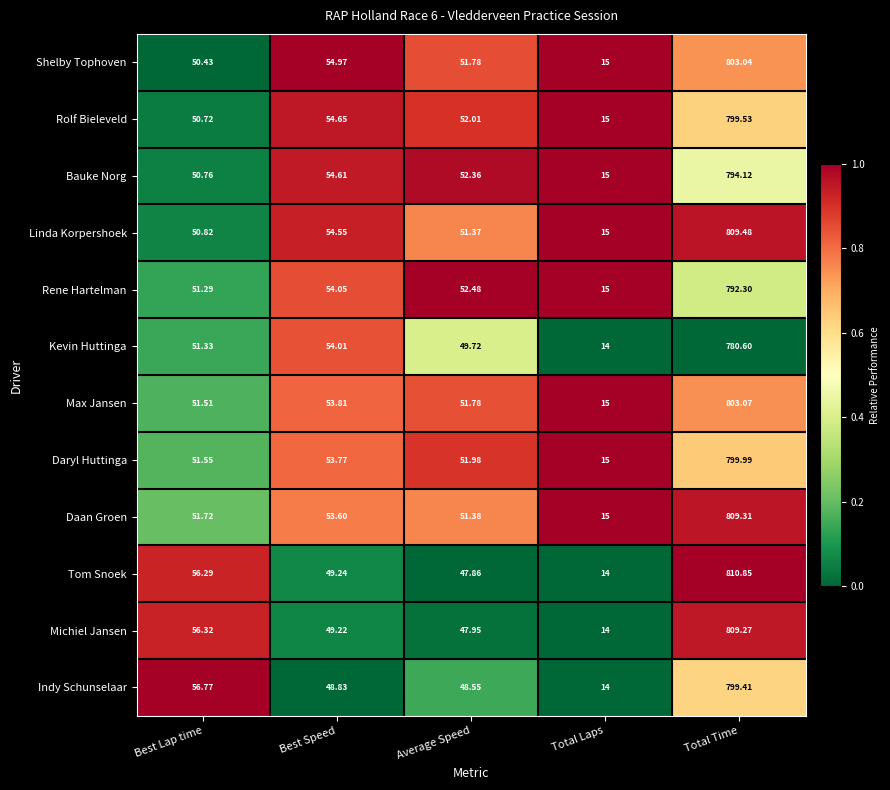

Which series has the largest total across all categories?

Linda Korpershoek